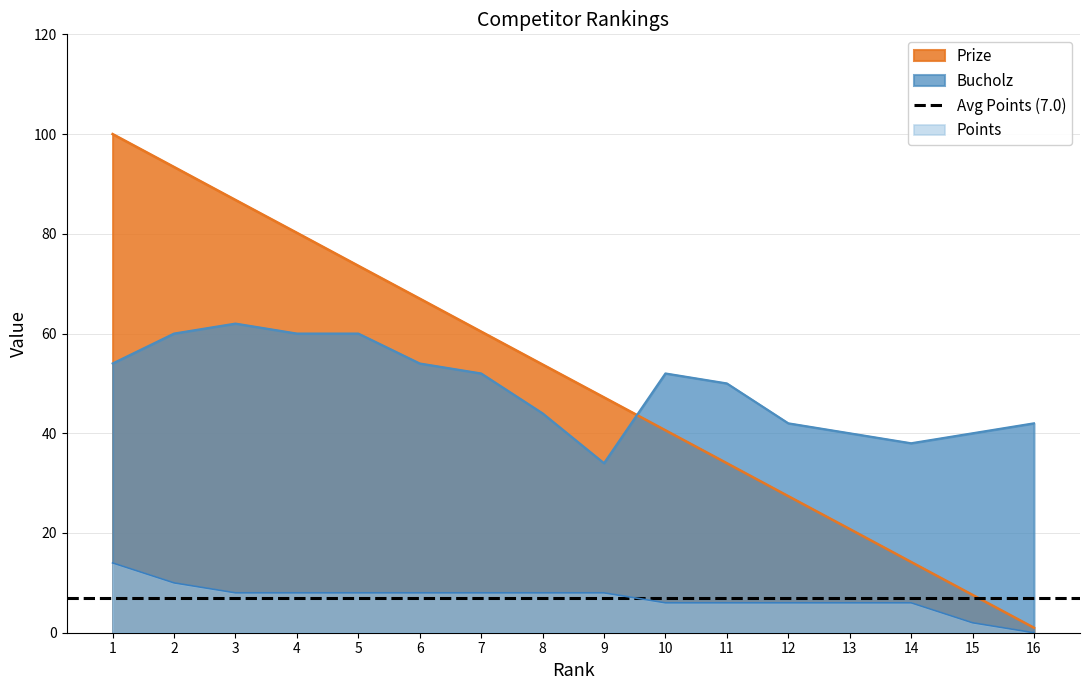

What is the sum of all Prize values?

807.9